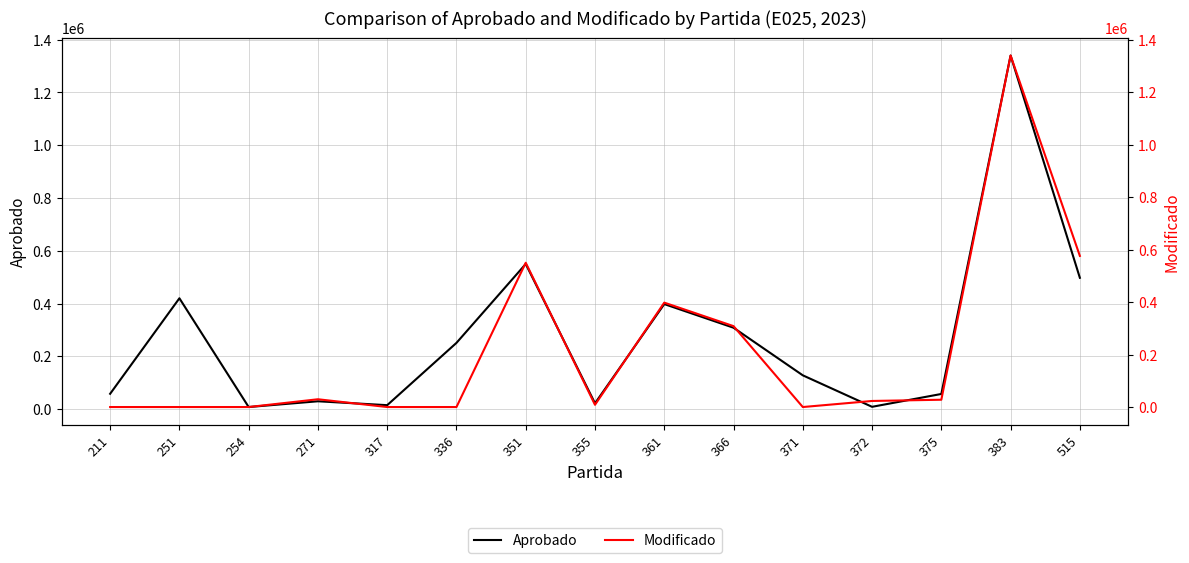

Rank the series by their maximum value, from lowest to highest.

Aprobado, Modificado